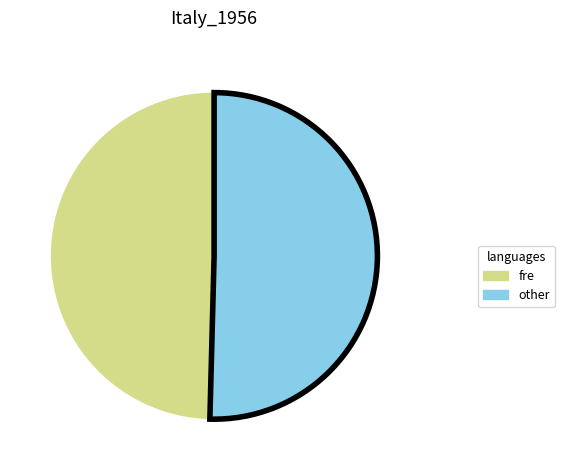

Count the number of slices in the pie.

2